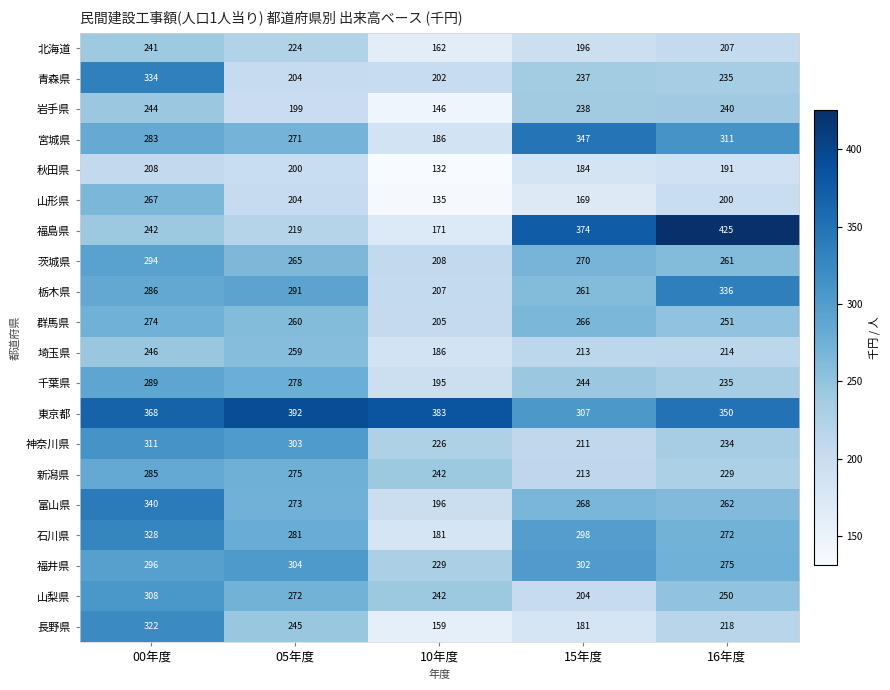

What is the approximate value of 山形県 at 16年度, to the nearest 5?

200